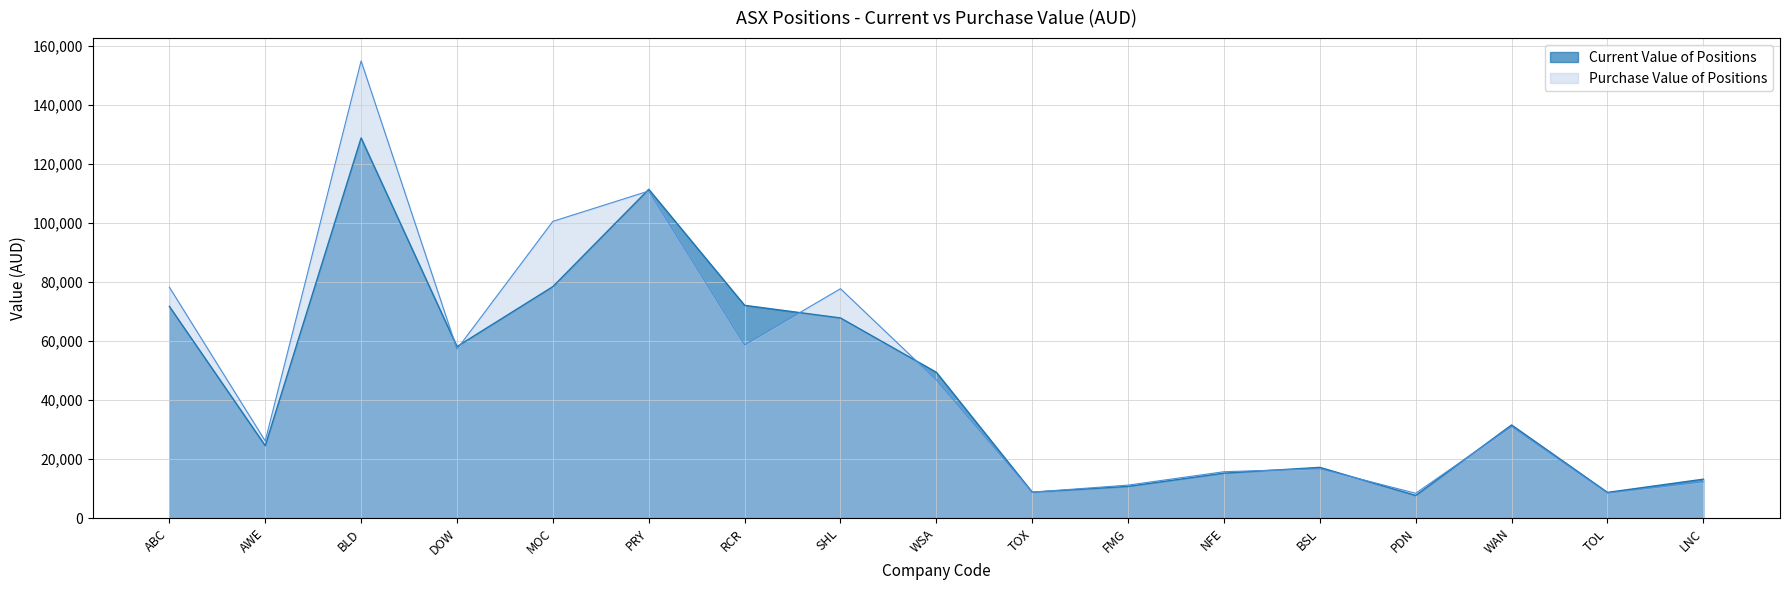

Is the value of Purchase Value of Positions at WSA greater than the value of Current Value of Positions at ABC?

No